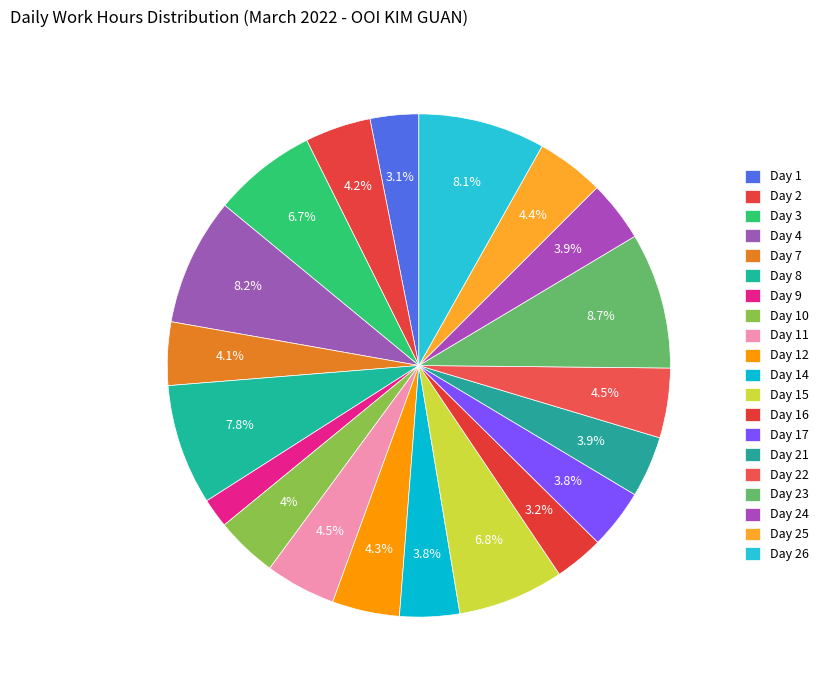

Does Day 21 represent more than half of the total?

No